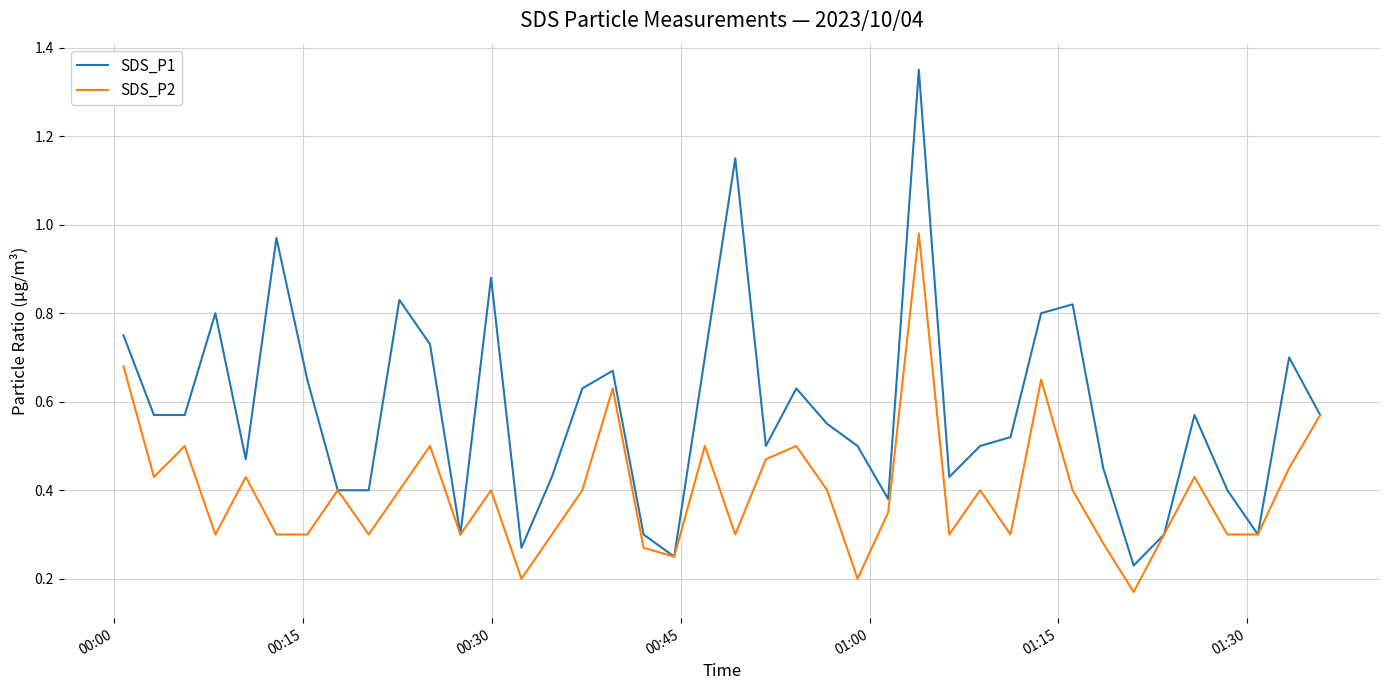

List the series in order of their peak value, highest first.

SDS_P1, SDS_P2